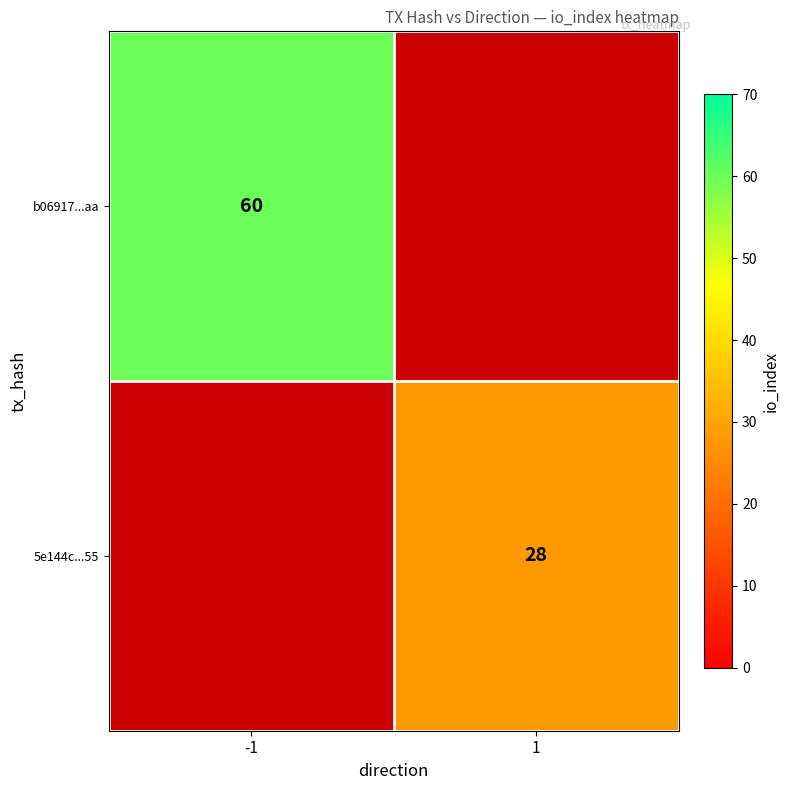

At how many categories does at least one series exceed 53?

1